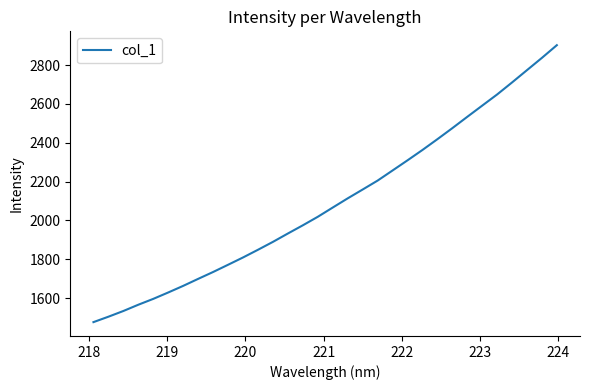

Count the number of data series in this chart.

1